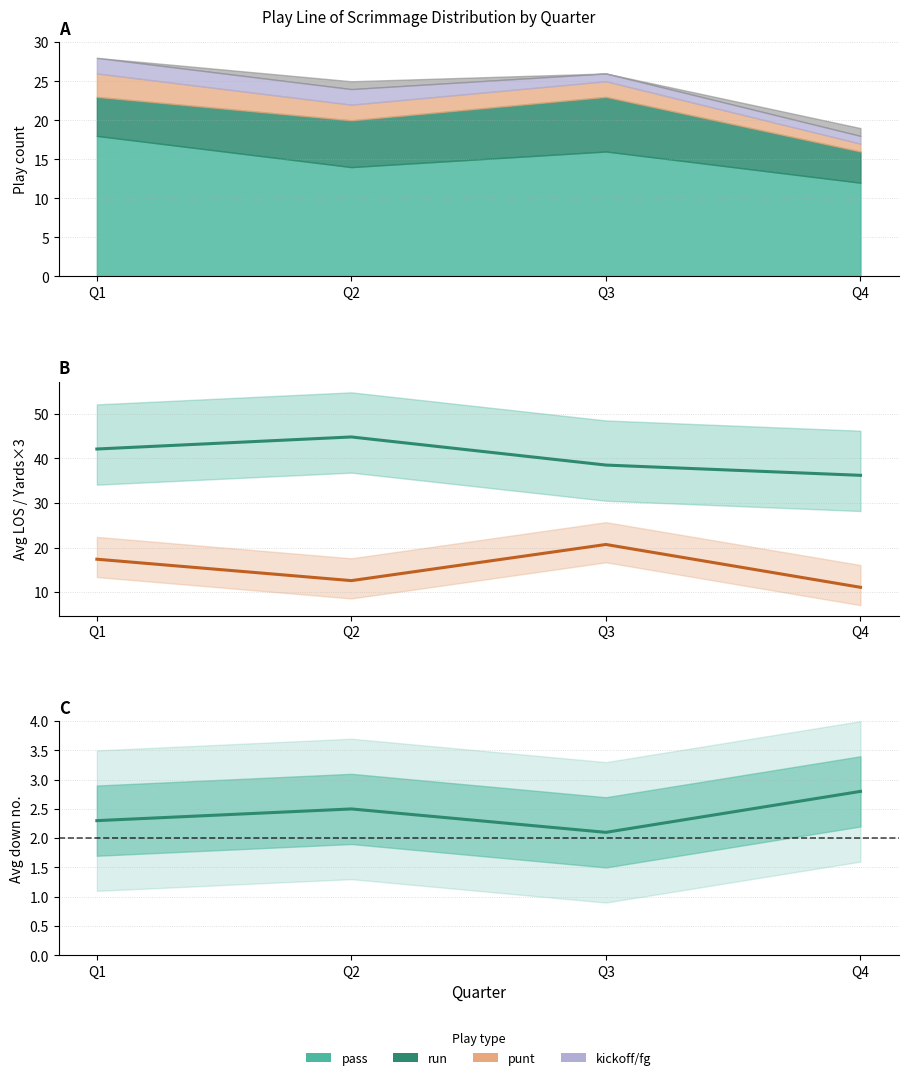

Which series changed the most between Q2 and Q4?

avg_los